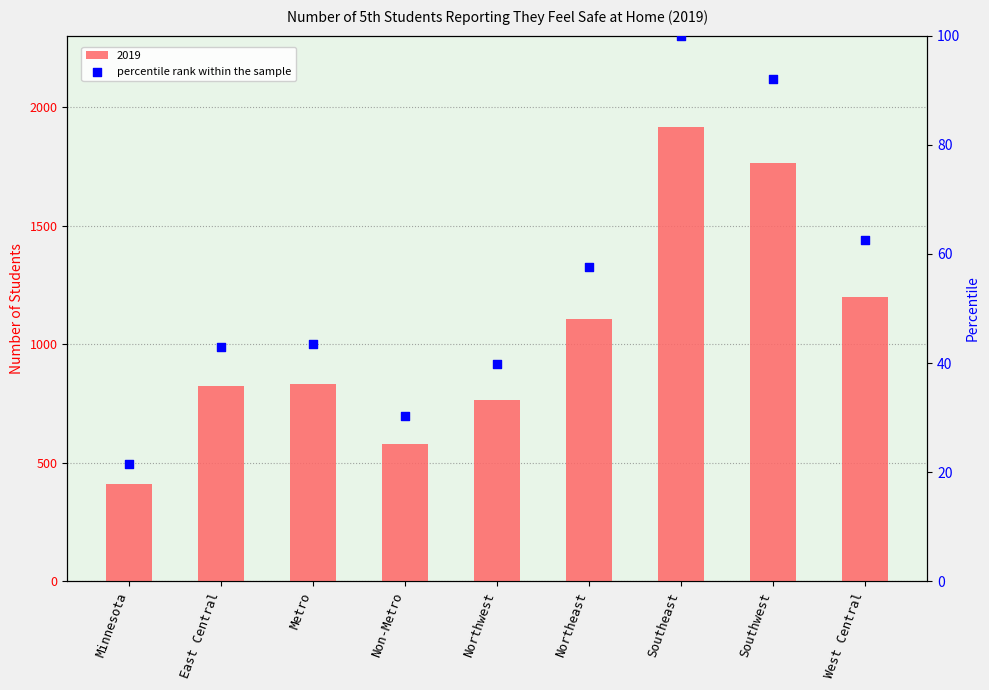

Between East Central and Northeast, which is larger?

Northeast